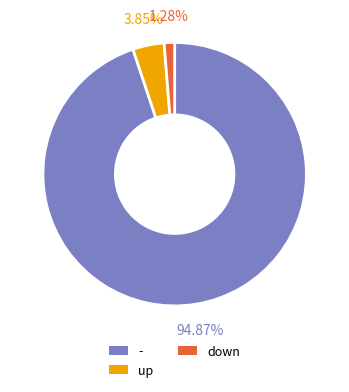

To the nearest percent, what is the average slice percentage?

33%